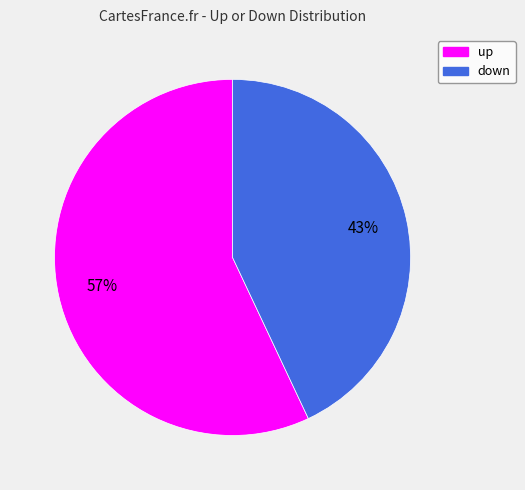

Which slice represents more than half of the pie?

up